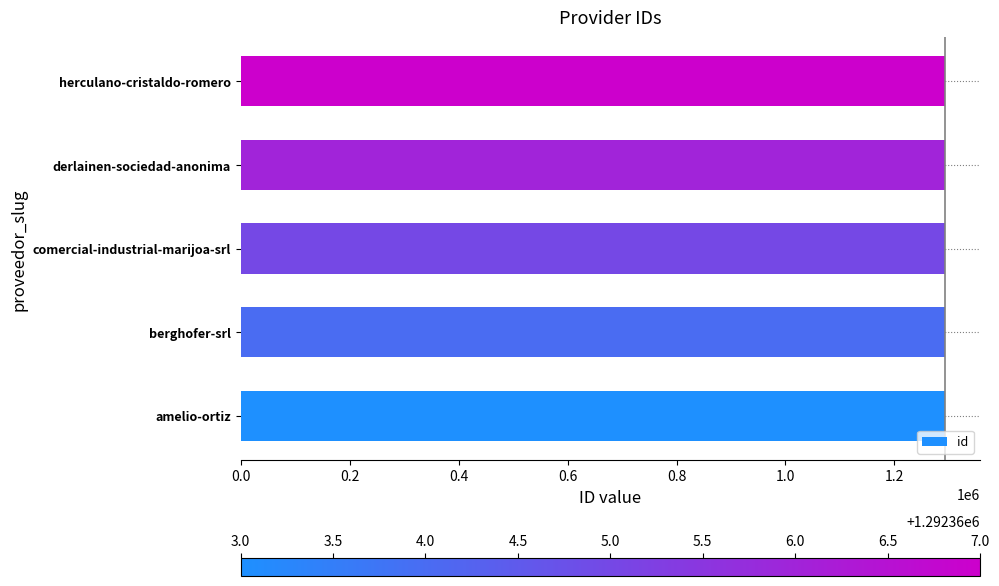

What is the smallest value displayed?

1292363